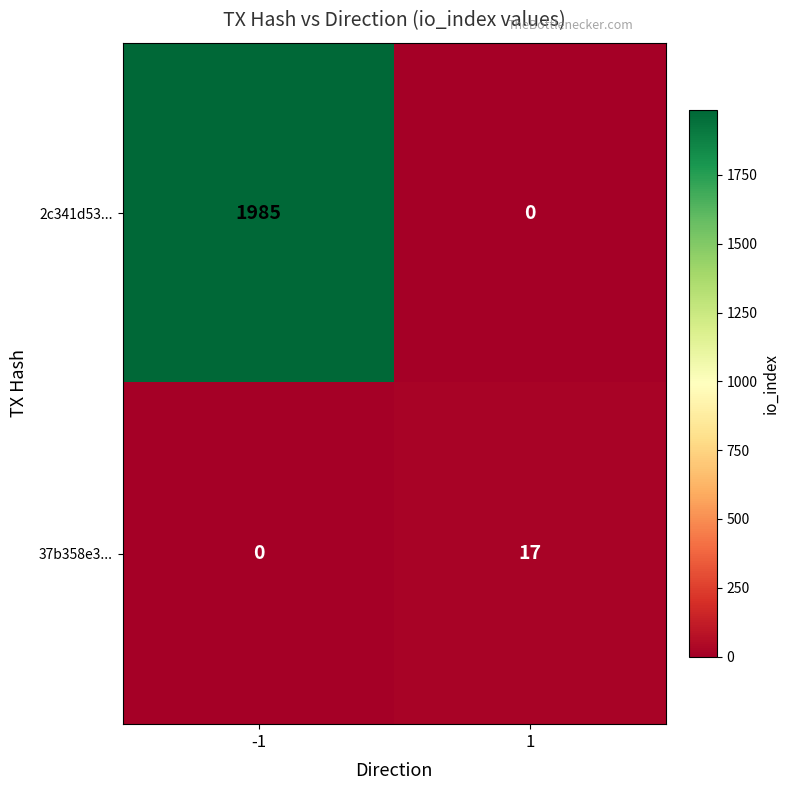

Reading right to left, list all the values displayed in this chart.

2c341d53...: 0	1985
37b358e3...: 17	0